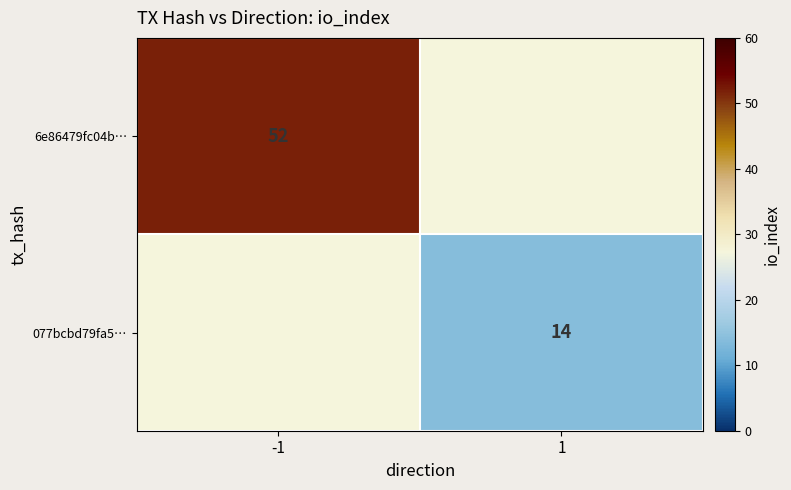

The 6e86479fc04b… series shows 52 at -1. True or false?

True